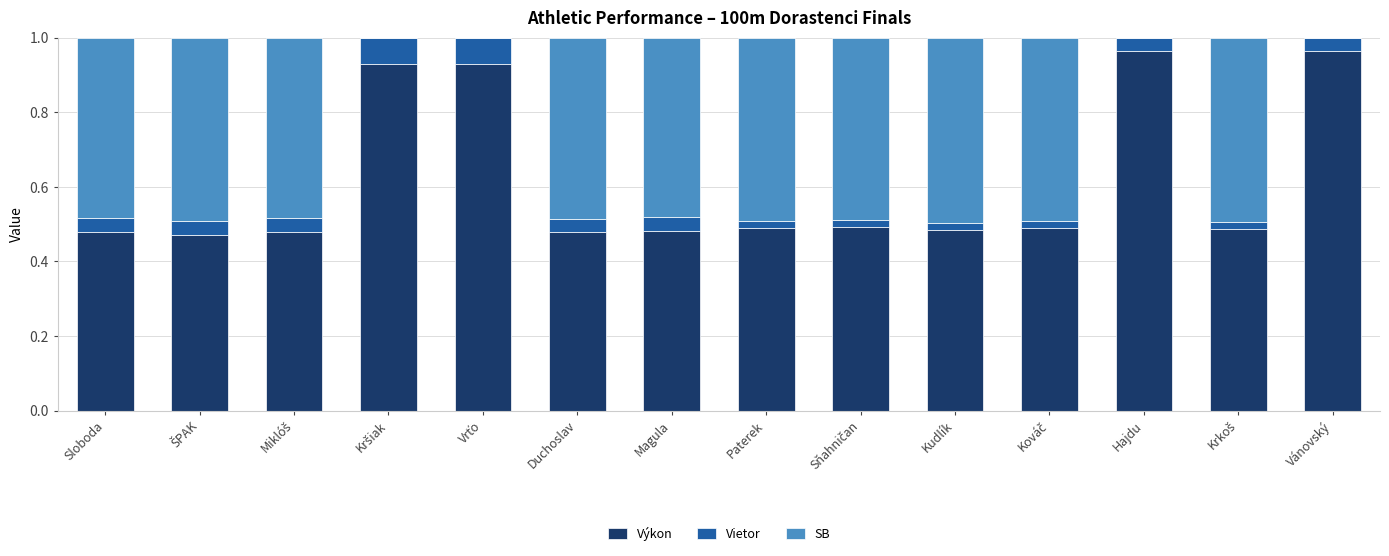

Are the bars horizontal?

No